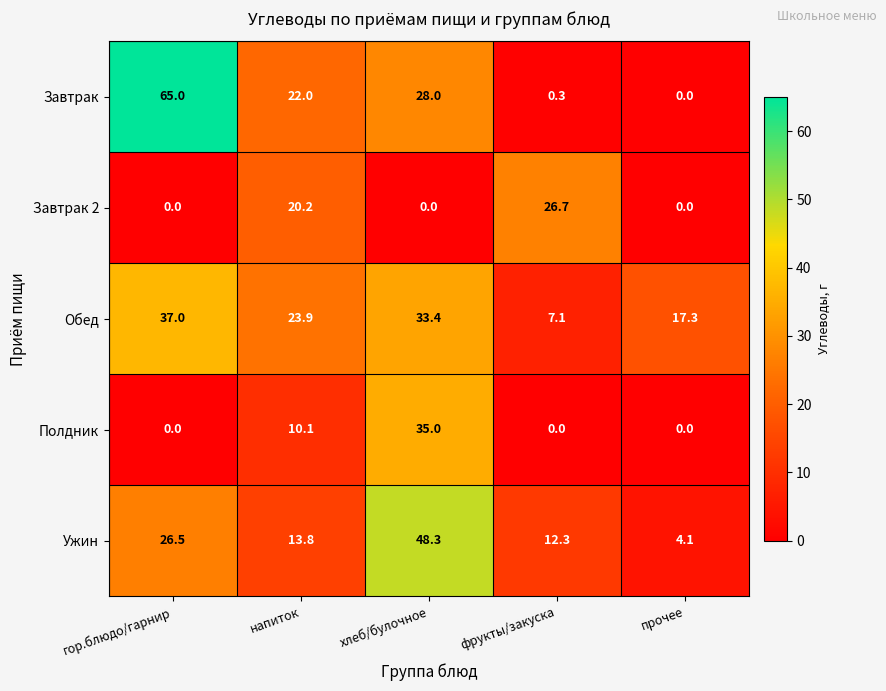

Read the Завтрак value at хлеб/булочное.

28.0